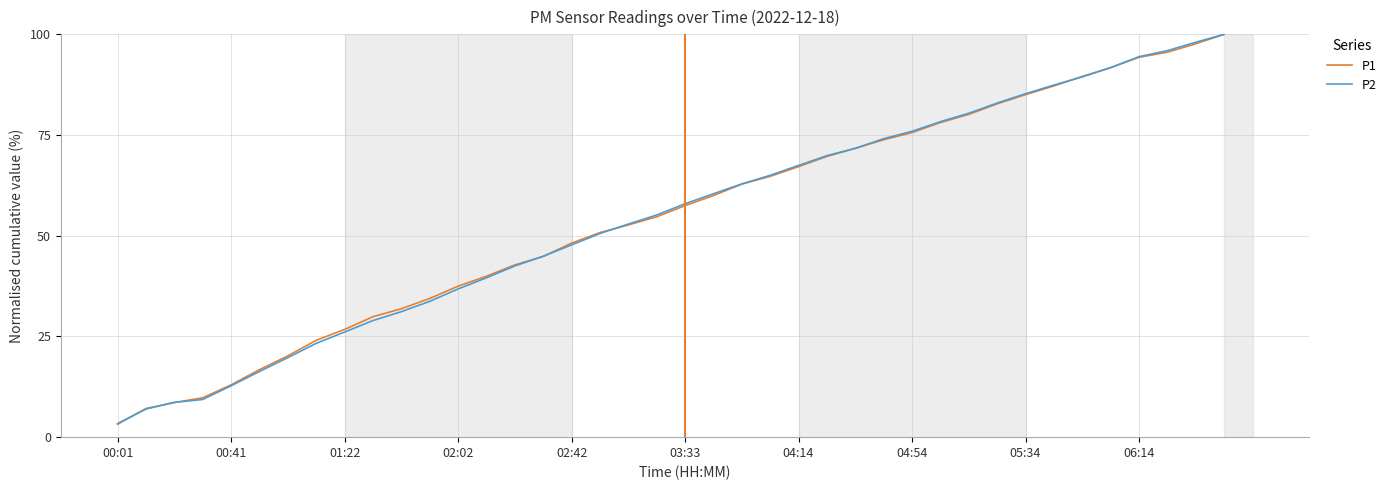

How many lines are shown in the chart?

2